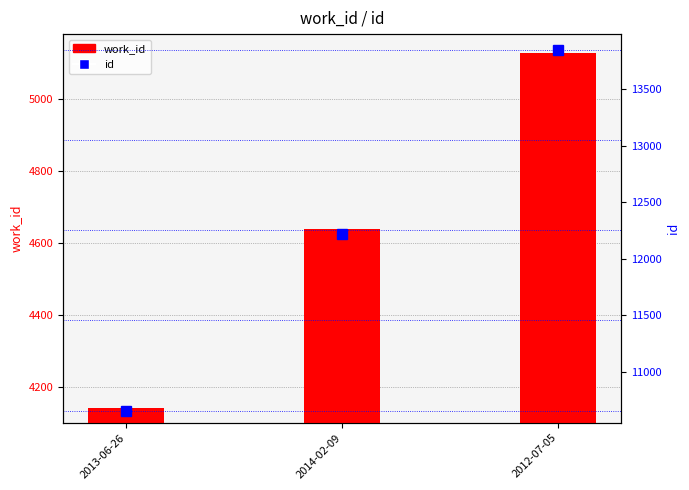

Rank the series by their average value, from lowest to highest.

work_id, id